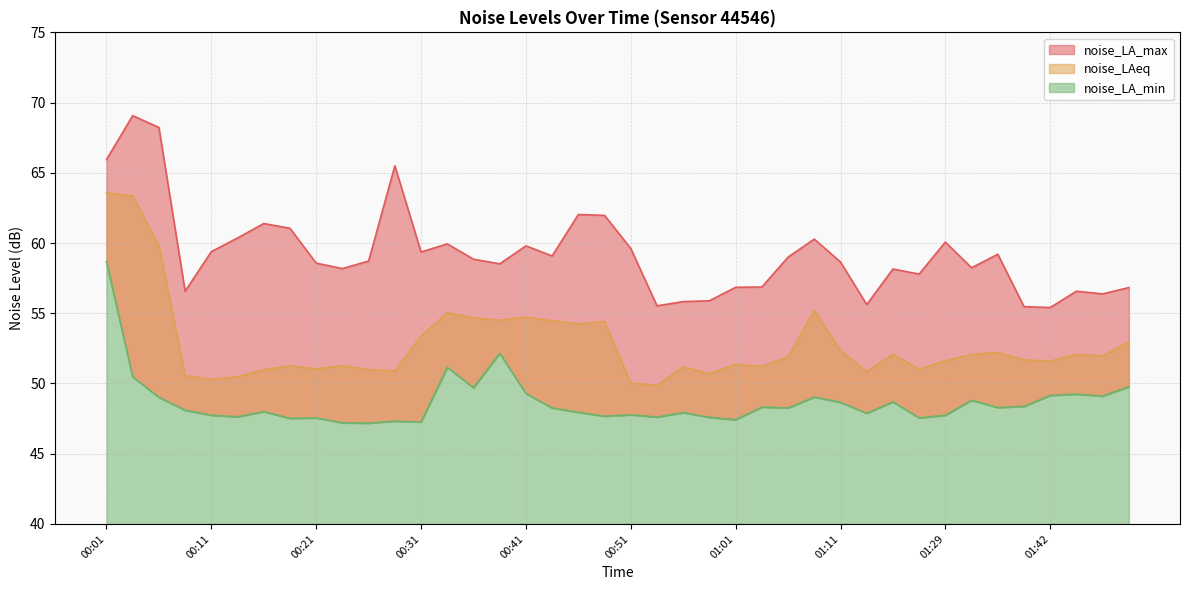

What is the sum of the noise_LAeq values at 00:21 and 00:28?

101.9